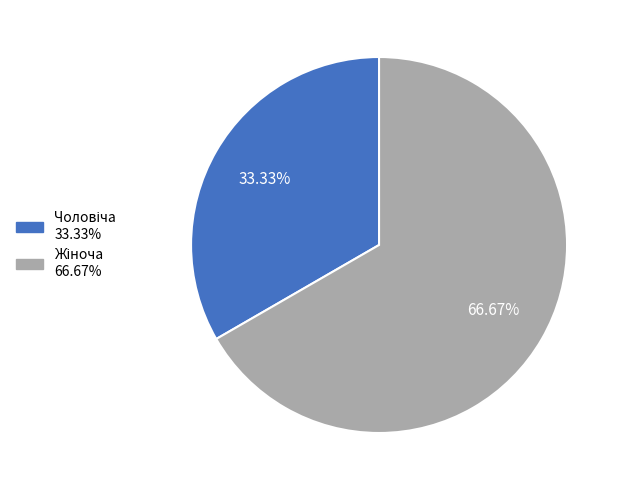

How many segments does this pie chart have?

2